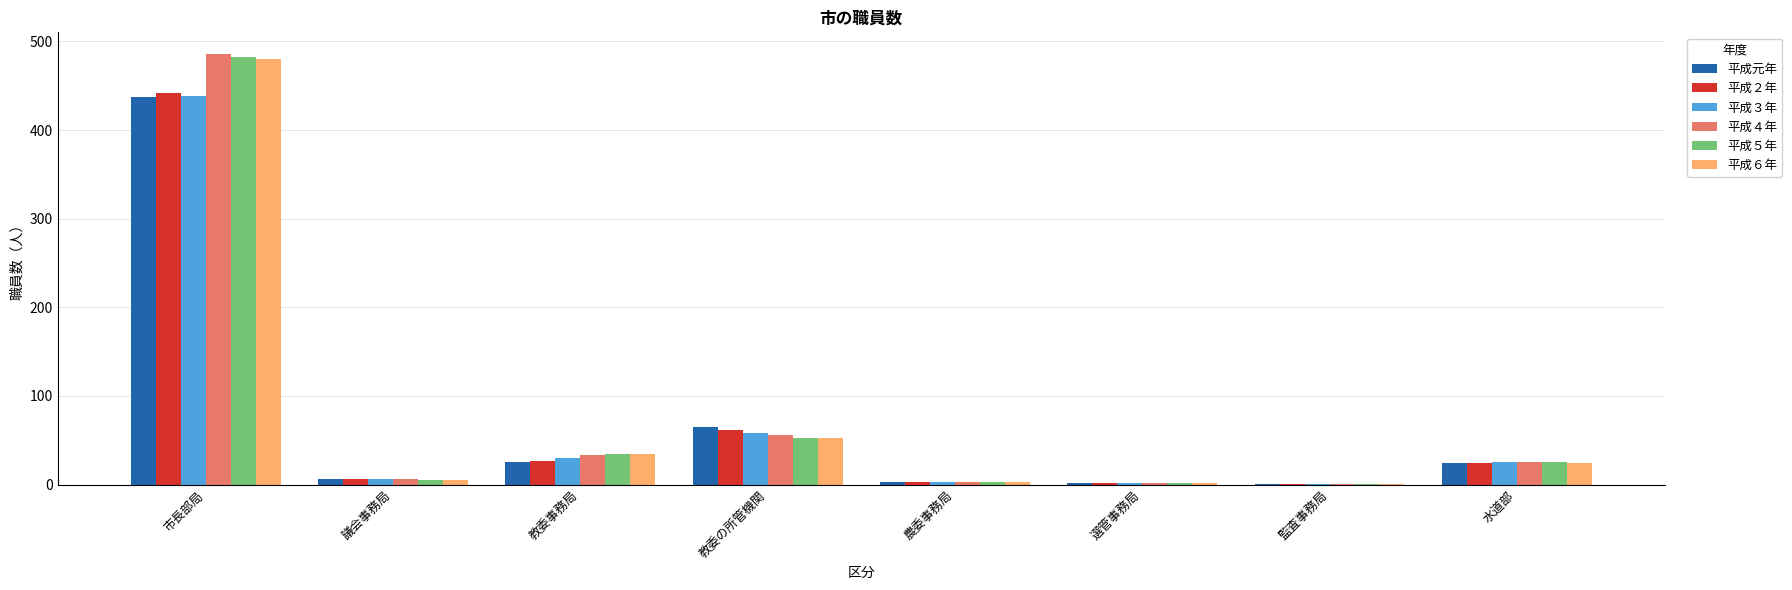

At which category is the sum across all series the highest?

市長部局